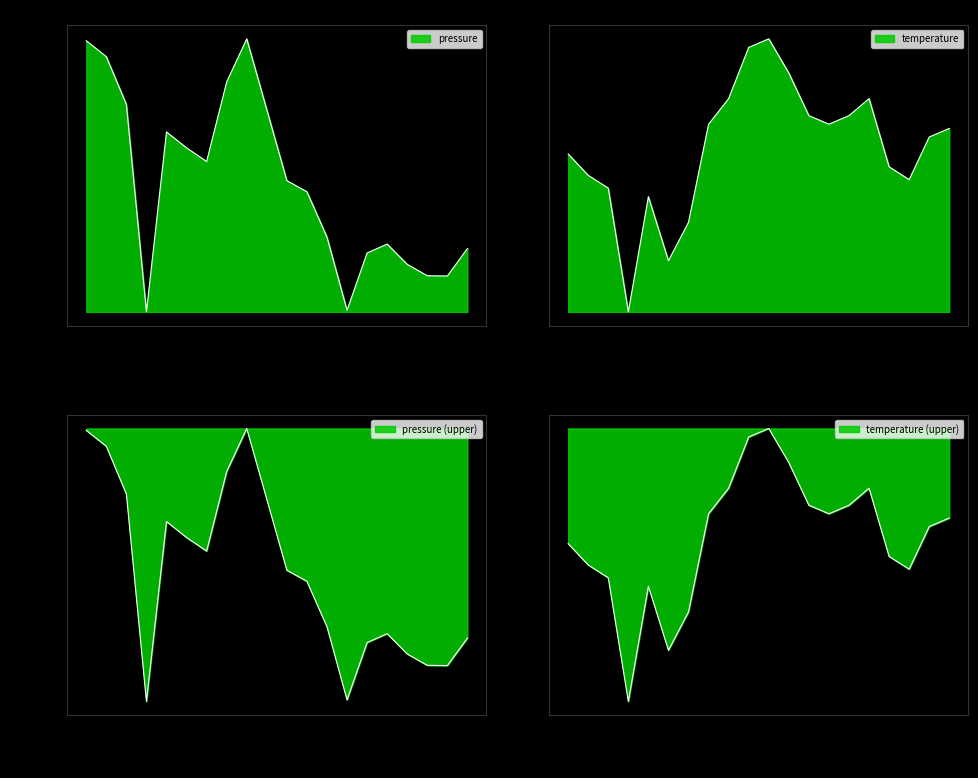

At which category does the chart reach its peak across all series?

08:00